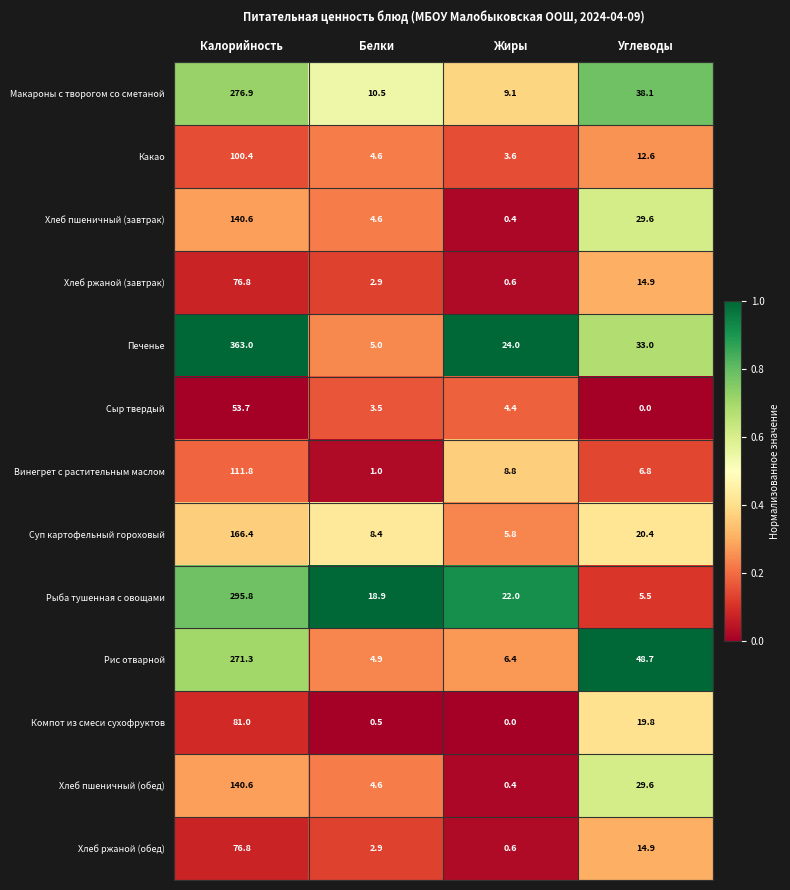

At which label is Сыр твердый closest to 26?

Жиры